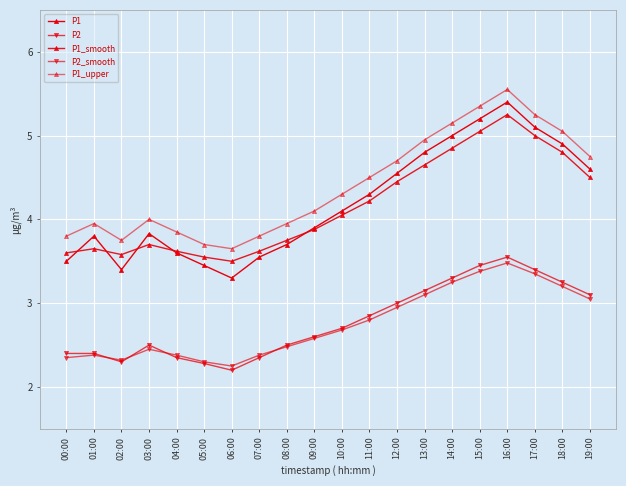

True or false: P1_smooth and P1 cross at least once.

True